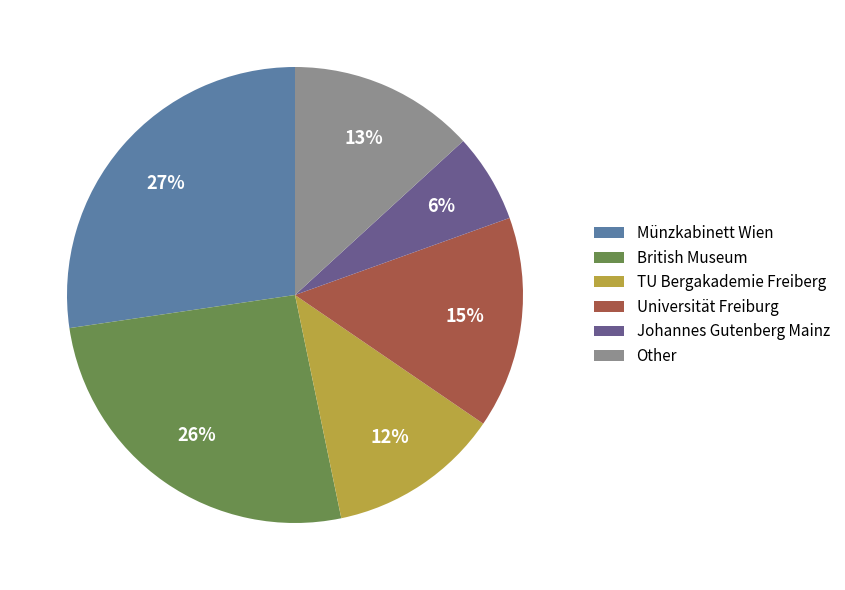

What is the smallest slice in the pie chart?

Johannes Gutenberg Mainz